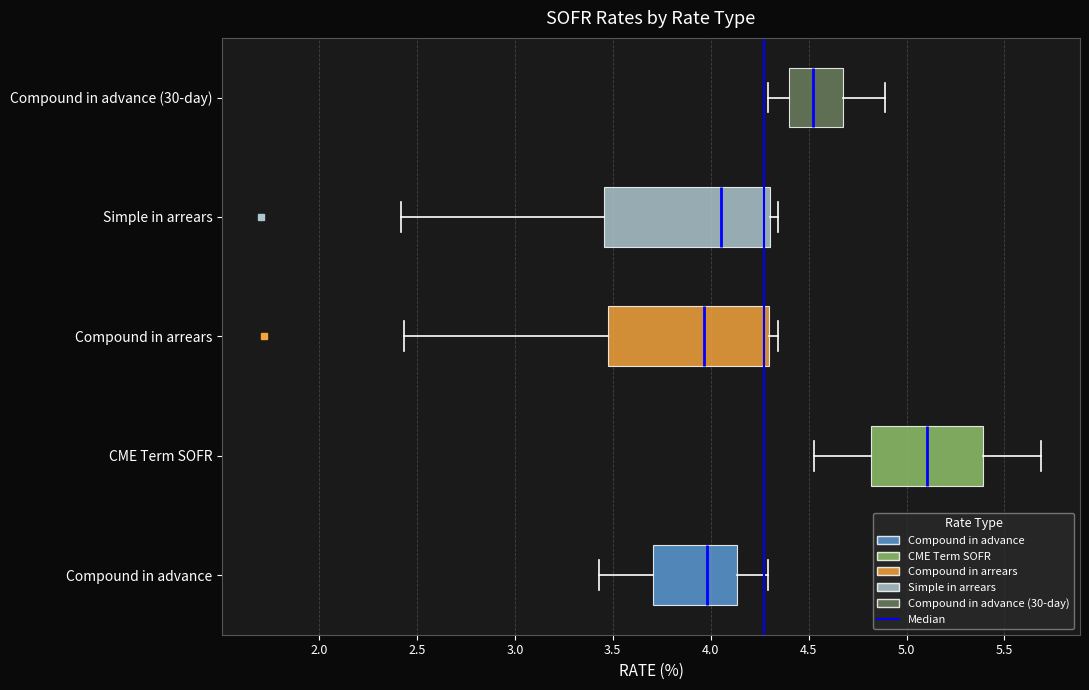

Reading bottom to top, transcribe this box plot: for each box, give where its median line is, the range the box spans, and where its two whiskers end, as read against the x-axis. The values are not printed on the chart, so give them approximately, as read against the axis.

Compound in advance: median 4.00, box 3.70 to 4.15, whiskers 3.45 to 4.30
CME Term SOFR: median 5.10, box 4.80 to 5.40, whiskers 4.55 to 5.70
Compound in arrears: median 3.95, box 3.50 to 4.30, whiskers 2.45 to 4.35
Simple in arrears: median 4.05, box 3.45 to 4.30, whiskers 2.40 to 4.35
Compound in advance (30-day): median 4.50, box 4.40 to 4.70, whiskers 4.30 to 4.90